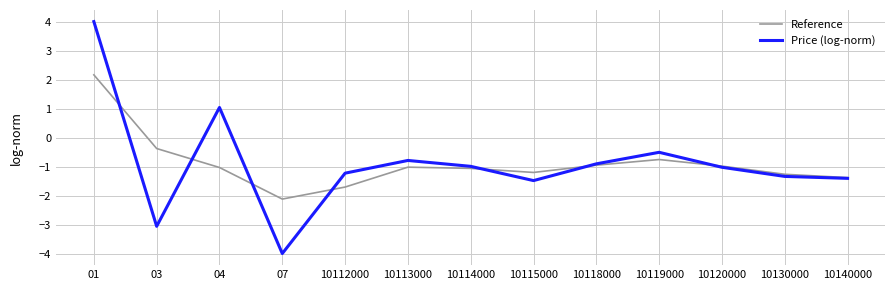

Is the value of Reference at 10114000 greater than the value of Price (log-norm) at 10113000?

No